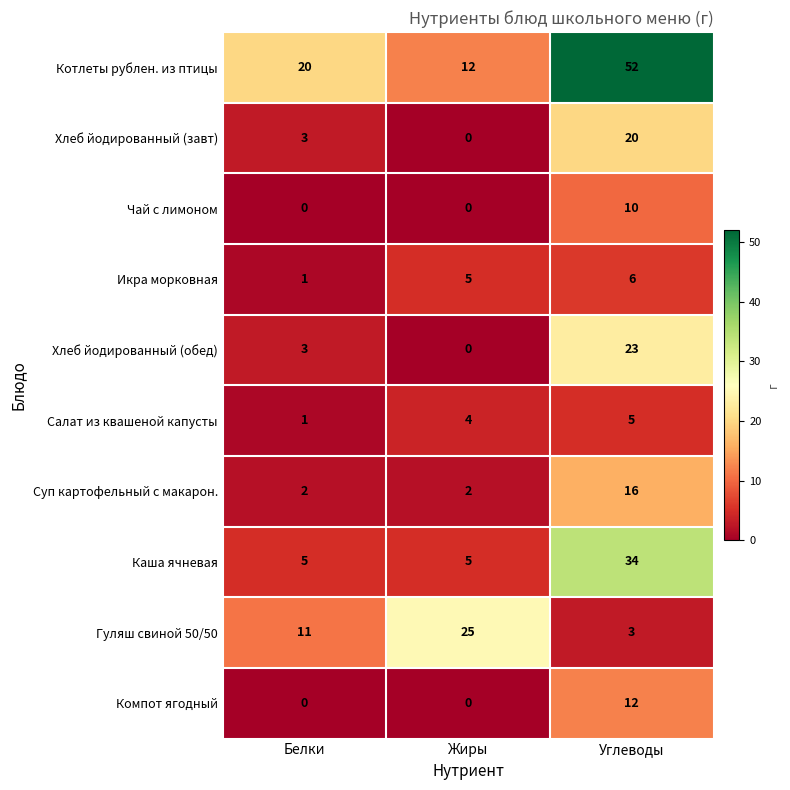

At which label does Гуляш свиной 50/50 reach its peak?

Жиры